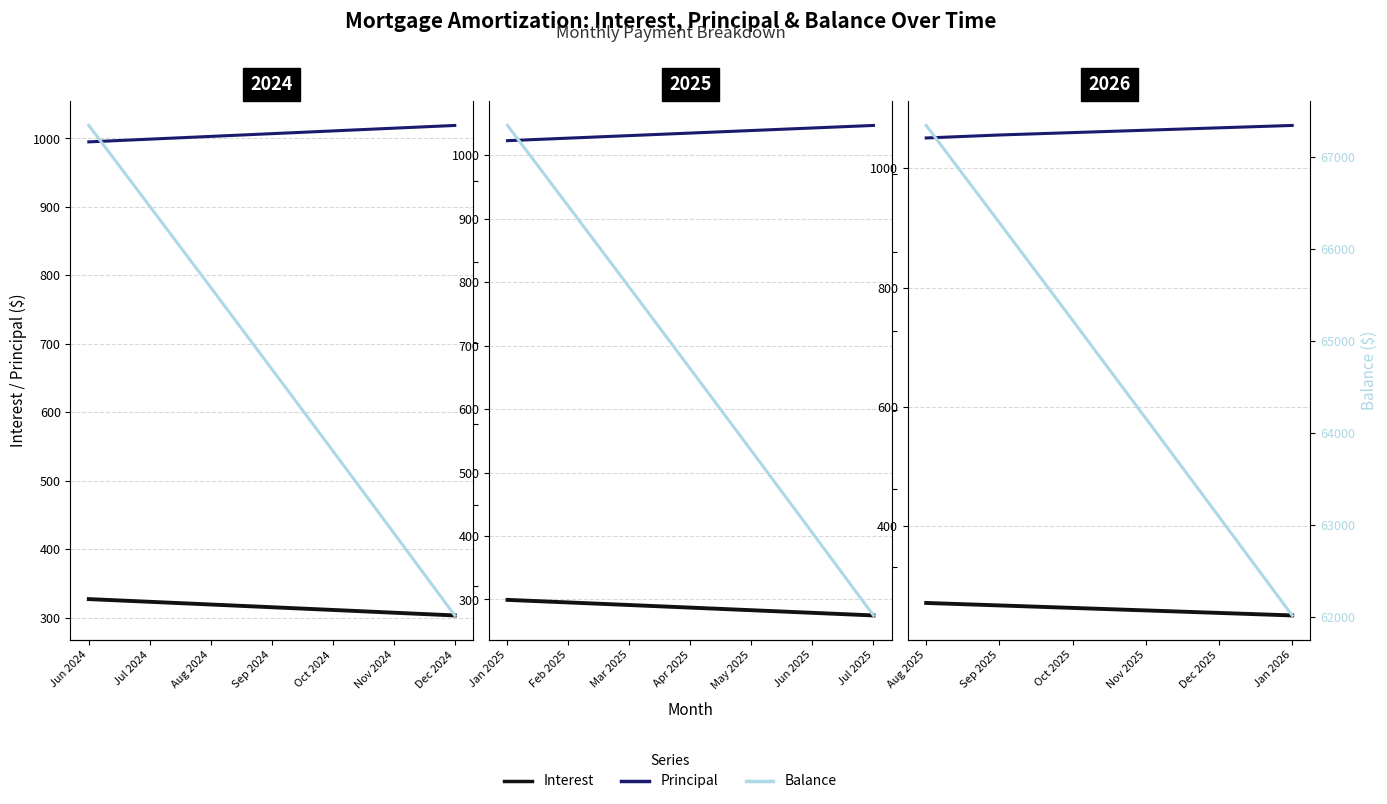

Which series has the largest total across all categories?

Balance